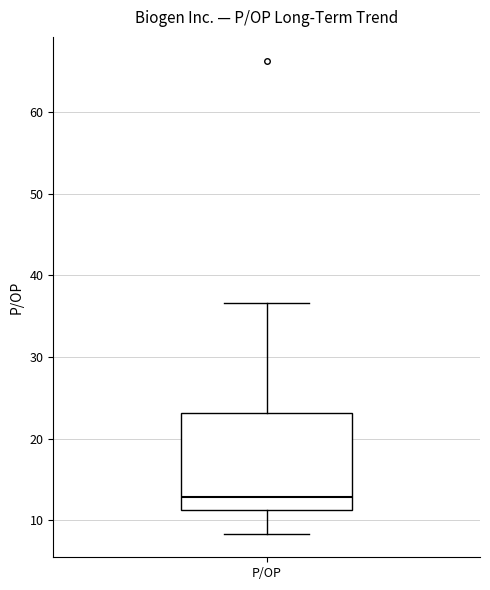

Read this box plot against the y-axis: the position of the median line, the range covered by the box, and the ends of both whiskers. The values are not printed on the chart, so give them approximately, as read against the axis.

median 13, box 11 to 23, whiskers 8 to 37